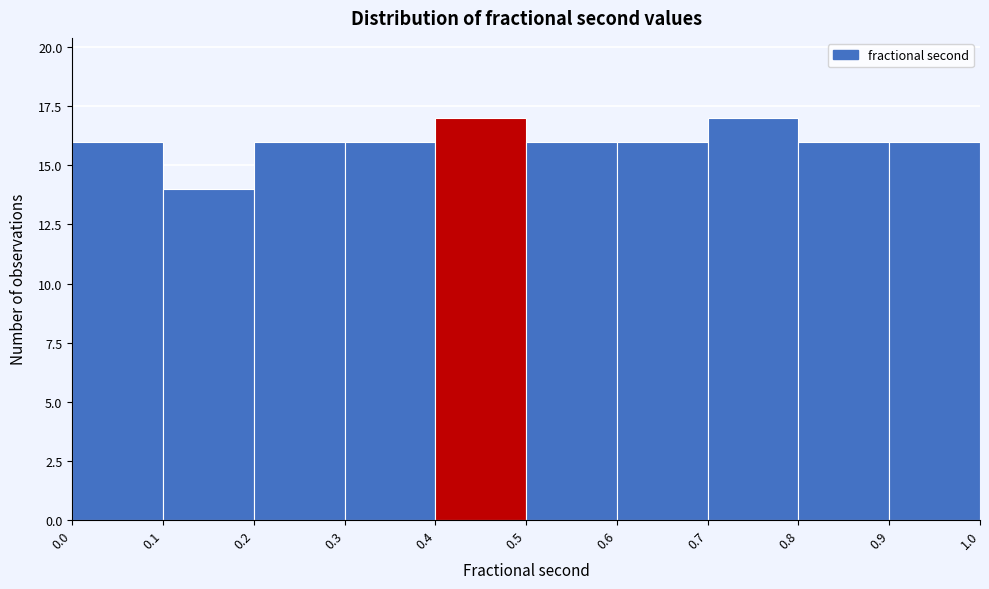

What is the height of the bar covering 0.4 to 0.5 on the x-axis? The values are not printed on the chart, so give them approximately, as read against the axis.

17